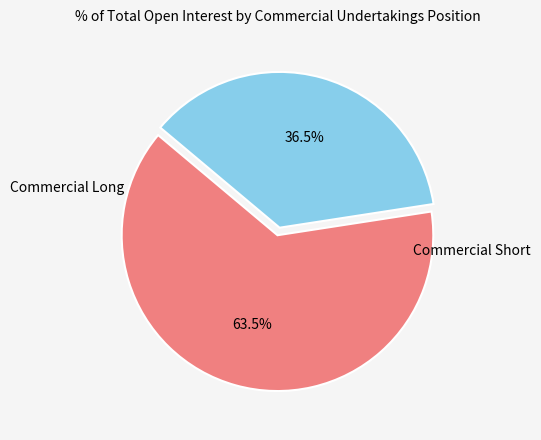

Is it true that Commercial Short is 36% of the pie?

True